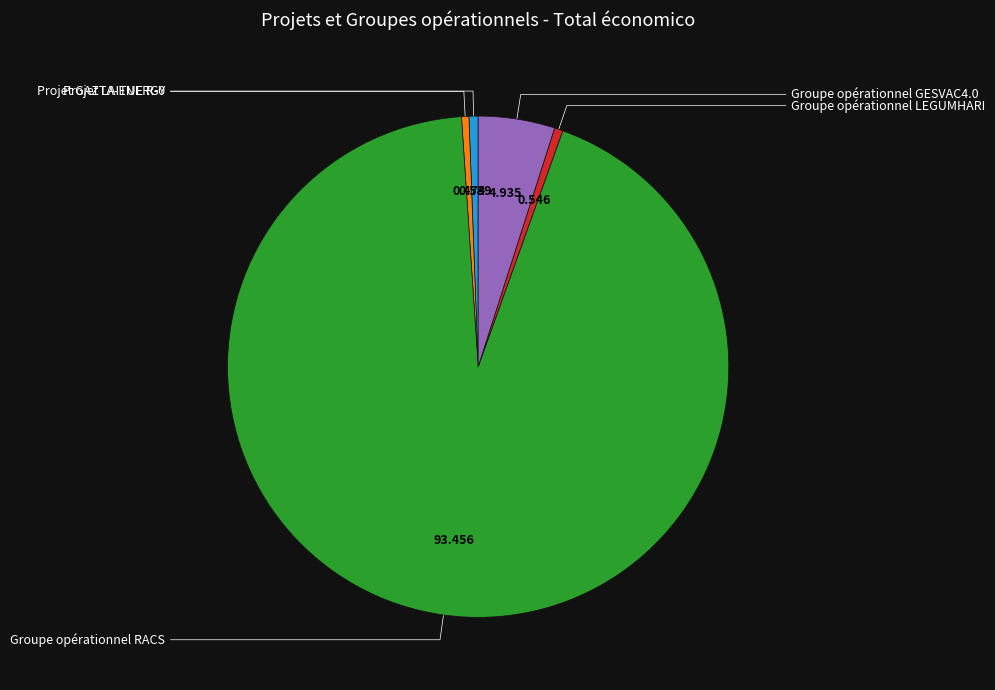

Is there a majority slice in this chart?

Yes